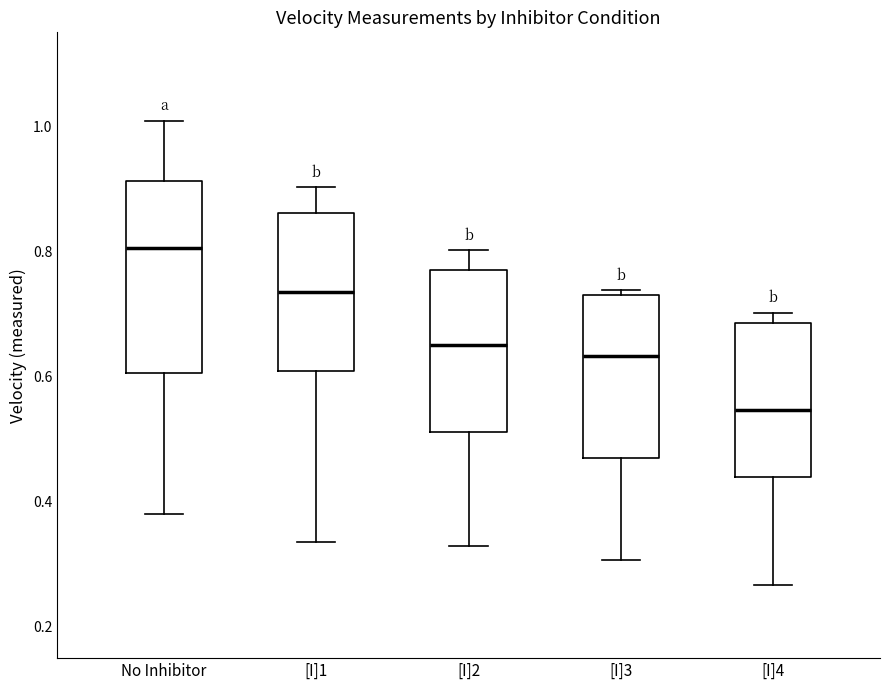

Comparing the boxes themselves (not the whiskers), which one is the tallest?

No Inhibitor